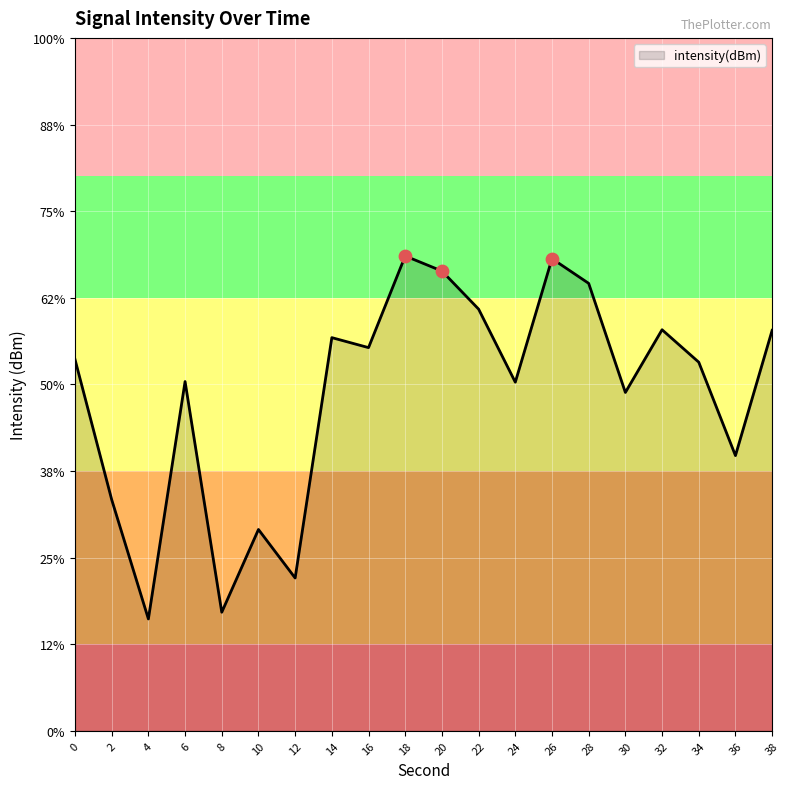

What is the change in value from 18 to 32?

-4.3